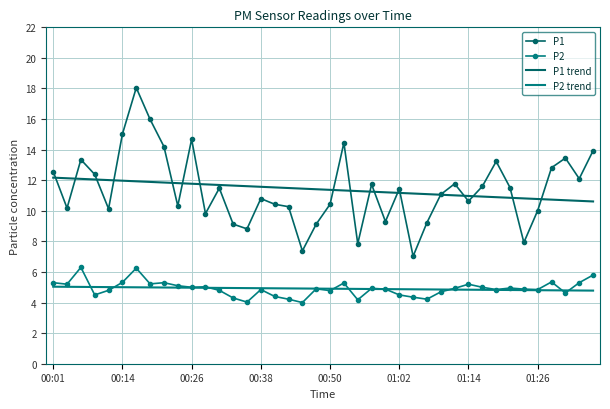

Reading left to right, what are all the values shown in this chart?

P1: 12.6	10.2	13.3	12.4	10.1	15.0	18.1	16.0	14.2	10.3	14.7	9.8	11.5	9.1	8.8	10.8	10.4	10.3	7.4	9.1	10.4	14.4	7.8	11.7	9.3	11.4	7.0	9.2	11.1	11.8	10.6	11.6	13.2	11.5	7.9	10.0	12.8	13.4	12.1	13.9
P2: 5.3	5.2	6.3	4.5	4.8	5.3	6.2	5.2	5.3	5.1	5.0	5.0	4.8	4.3	4.0	4.8	4.4	4.2	4.0	4.9	4.8	5.3	4.2	4.9	4.9	4.5	4.3	4.2	4.7	4.9	5.2	5.0	4.8	5.0	4.9	4.8	5.3	4.6	5.3	5.8
P1 trend: 12.2	12.1	12.1	12.0	12.0	12.0	11.9	11.9	11.9	11.8	11.8	11.7	11.7	11.7	11.6	11.6	11.5	11.5	11.5	11.4	11.4	11.3	11.3	11.3	11.2	11.2	11.1	11.1	11.1	11.0	11.0	10.9	10.9	10.9	10.8	10.8	10.7	10.7	10.7	10.6
P2 trend: 5.0	5.0	5.0	5.0	5.0	5.0	5.0	5.0	5.0	5.0	5.0	5.0	5.0	5.0	4.9	4.9	4.9	4.9	4.9	4.9	4.9	4.9	4.9	4.9	4.9	4.9	4.9	4.9	4.9	4.8	4.8	4.8	4.8	4.8	4.8	4.8	4.8	4.8	4.8	4.8